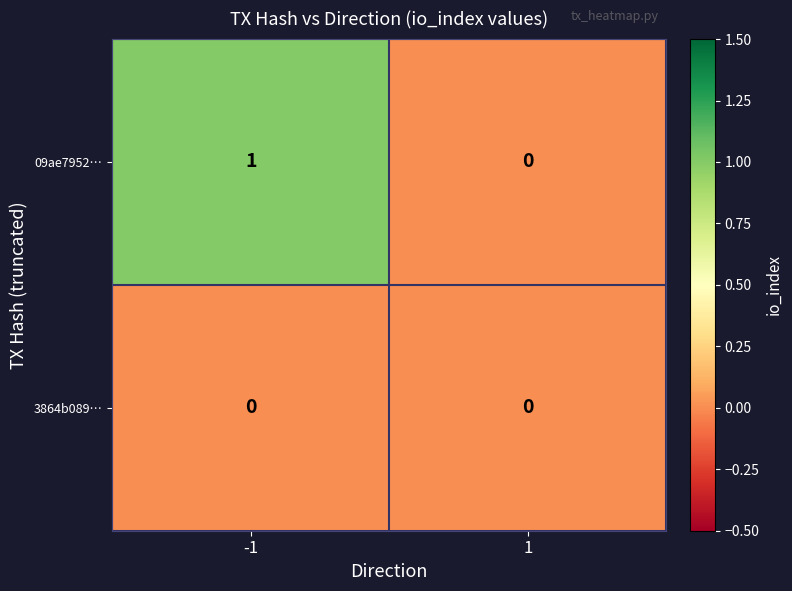

What is the greatest value displayed?

1